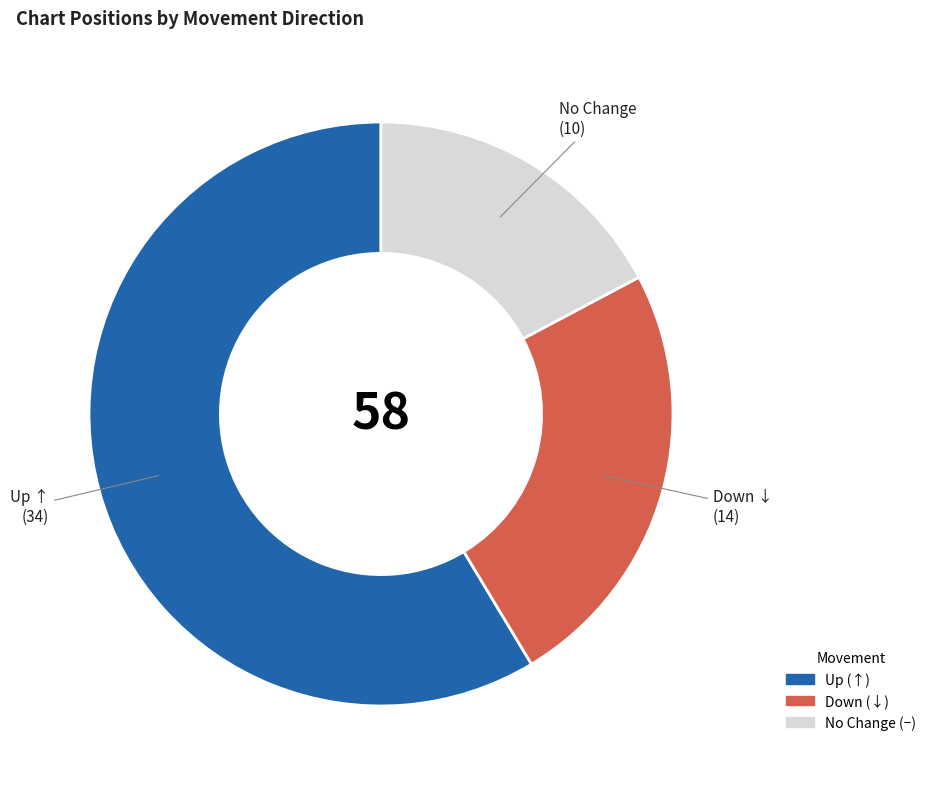

Does any single category account for the majority?

Yes